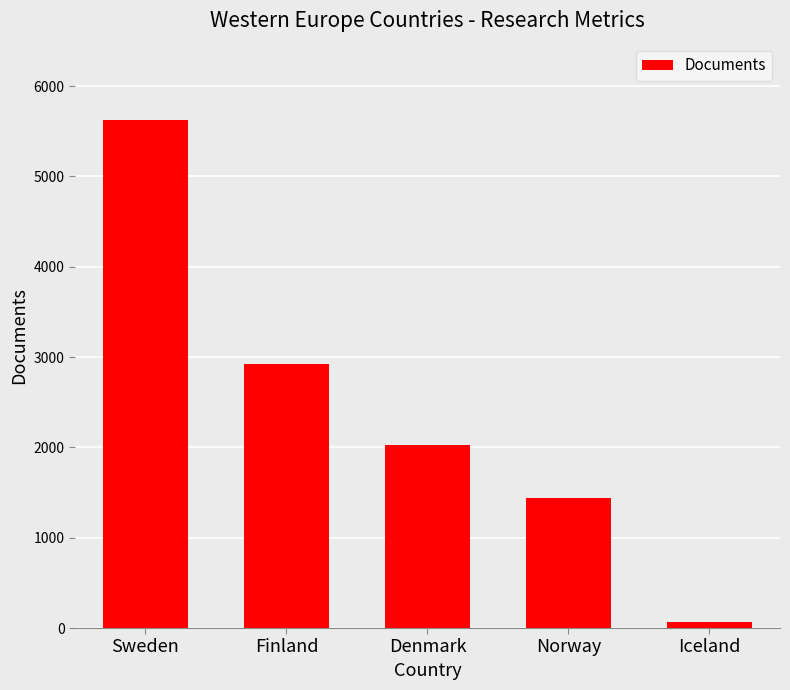

Reading right to left, list all the values displayed in this chart.

Iceland=69	Norway=1439	Denmark=2026	Finland=2918	Sweden=5626